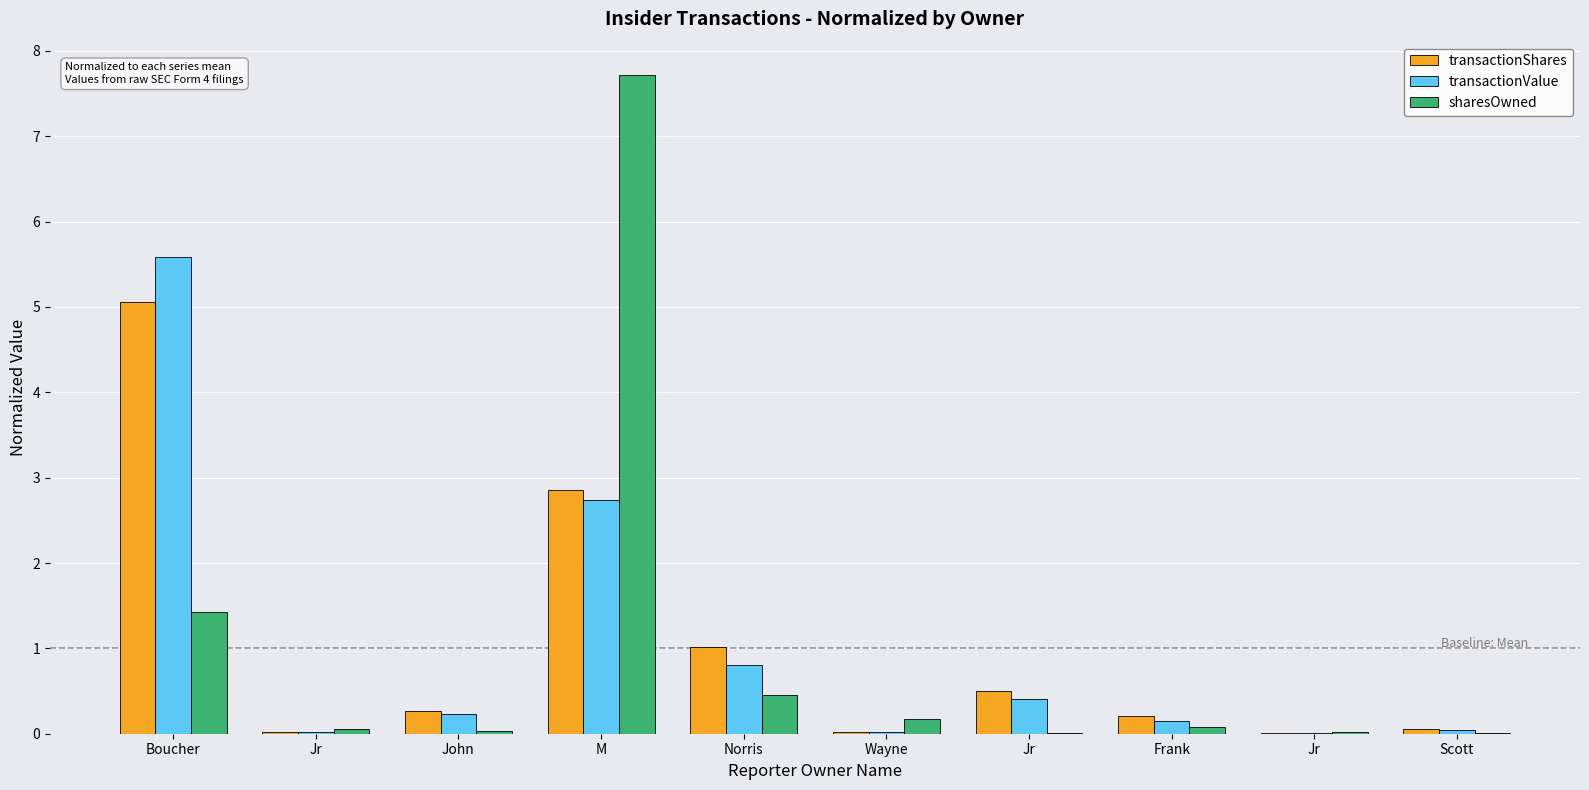

What is the difference between the sharesOwned values at Wayne and John?

0.1